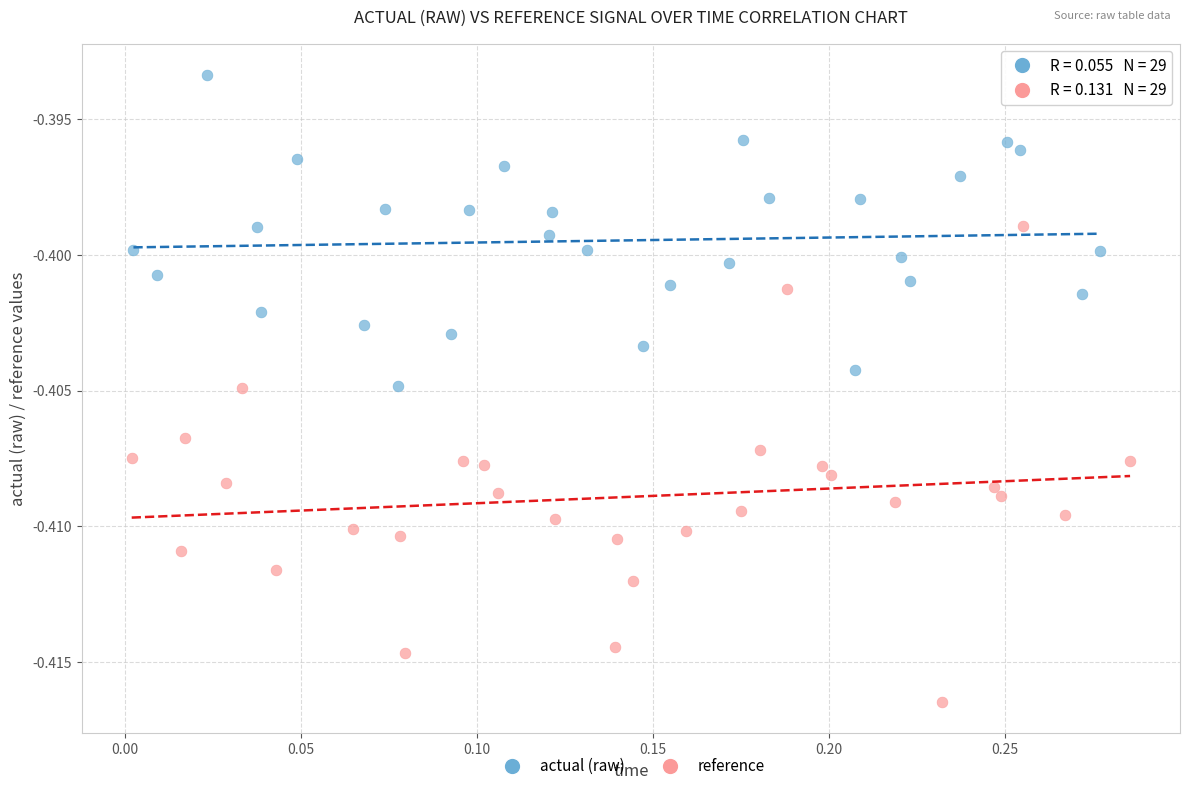

Which series contains the lowest Y value?

reference